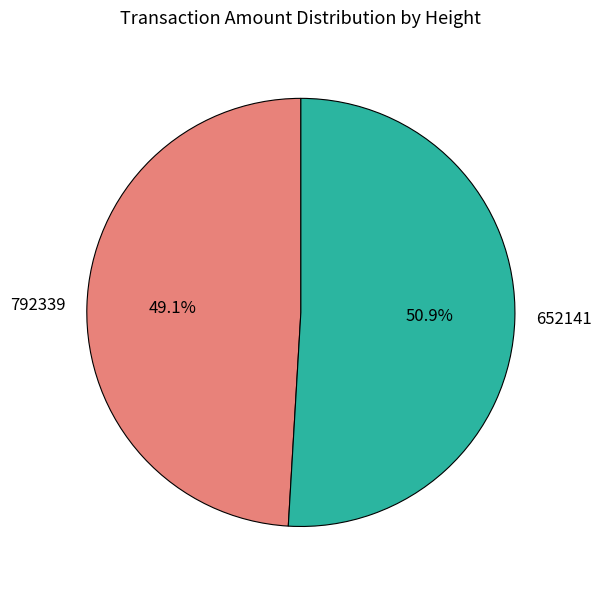

What percentage is the 652141 slice, to the nearest percent?

51%